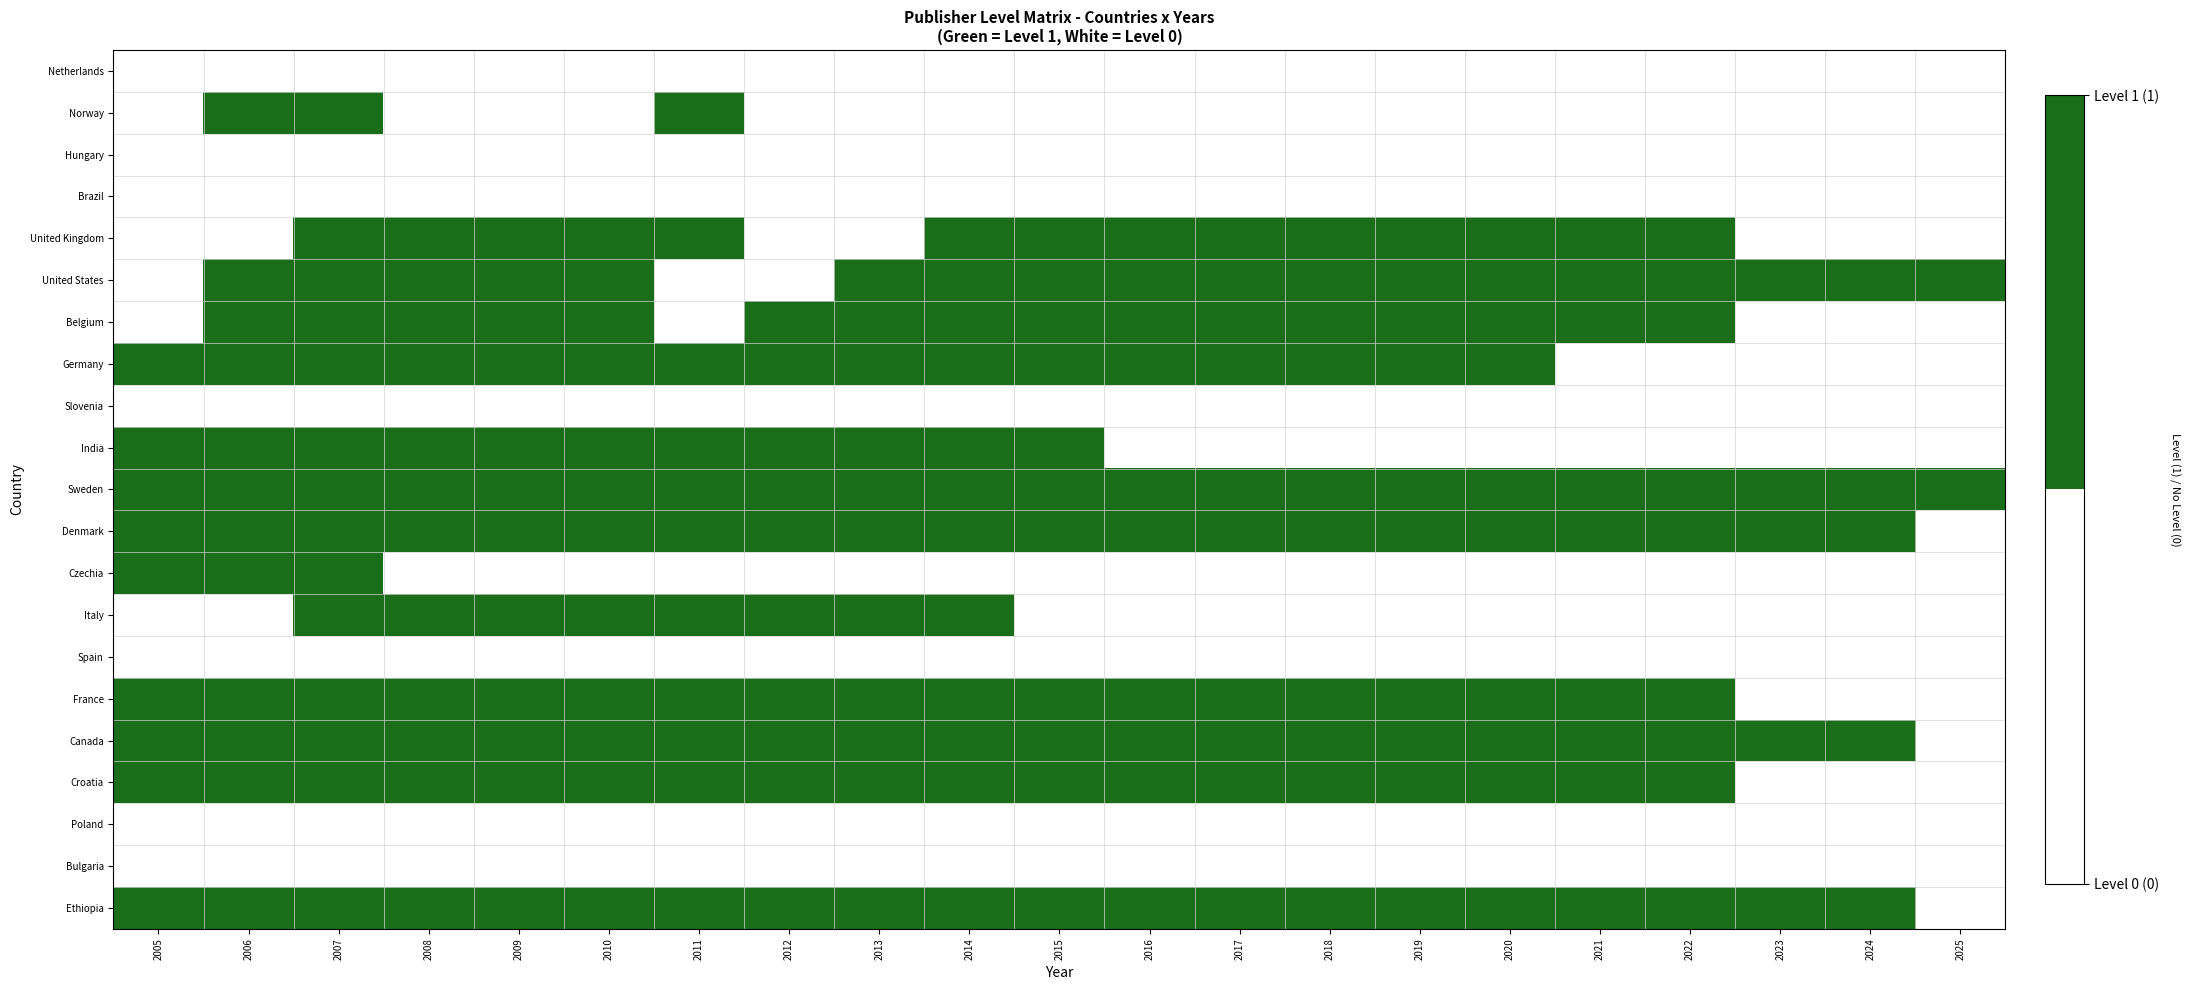

At how many categories does at least one series exceed 0?

21